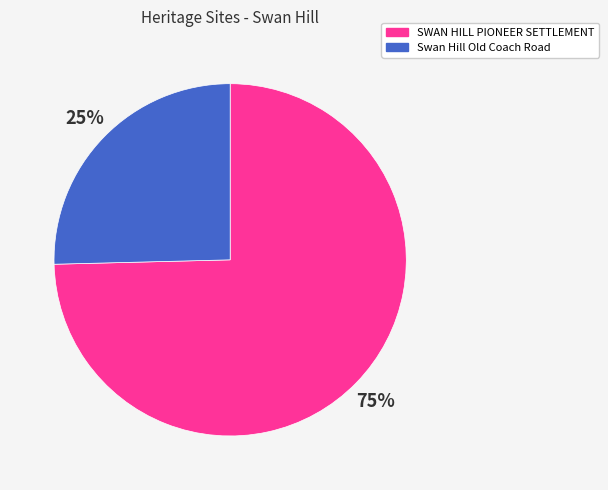

To the nearest percent, what percentage of the pie is Swan Hill Old Coach Road?

25%